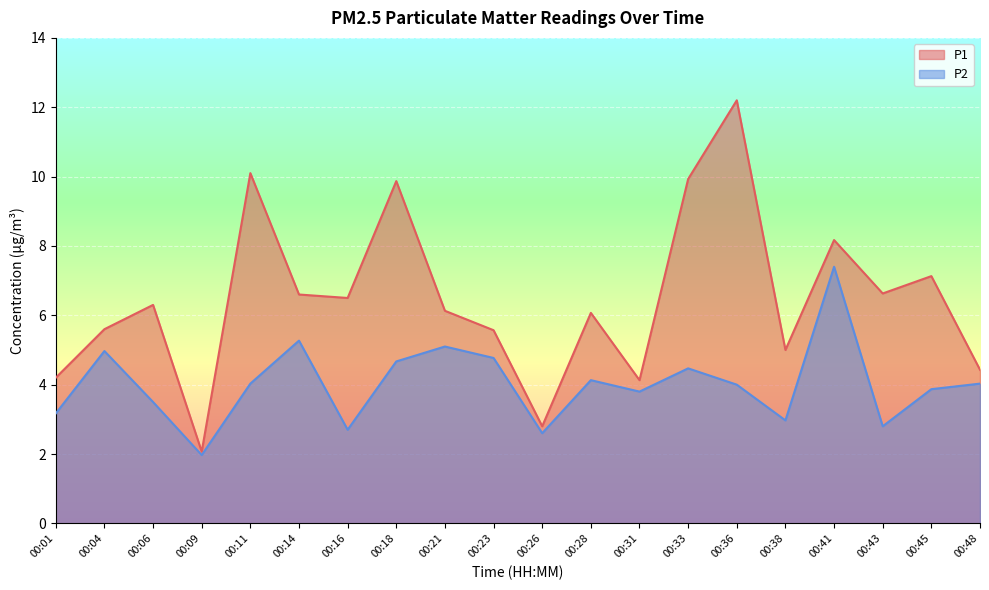

What is the value of the P1 point at the 2nd from the left?

5.6